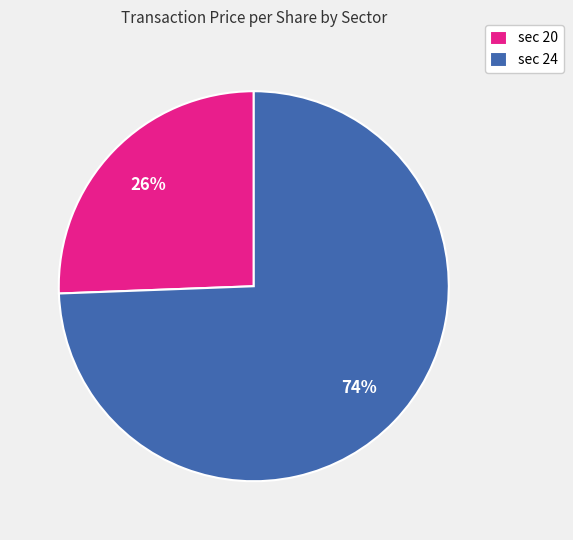

To the nearest percent, what is the combined percentage of sec 20 and sec 24?

100%